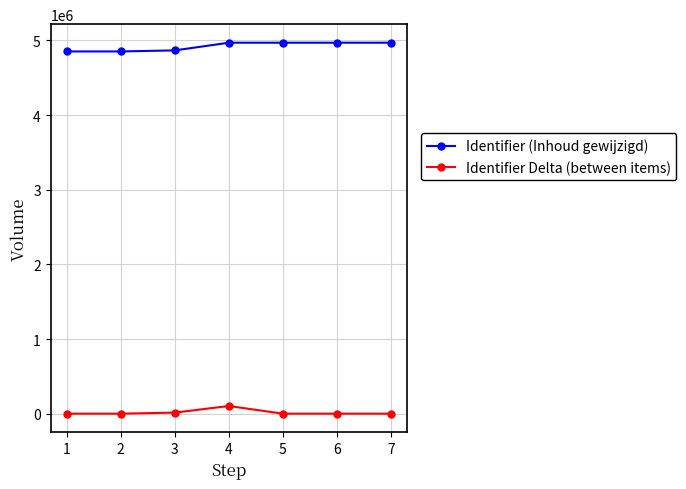

Rank the series by their average value, from lowest to highest.

Identifier Delta (between items), Identifier (Inhoud gewijzigd)